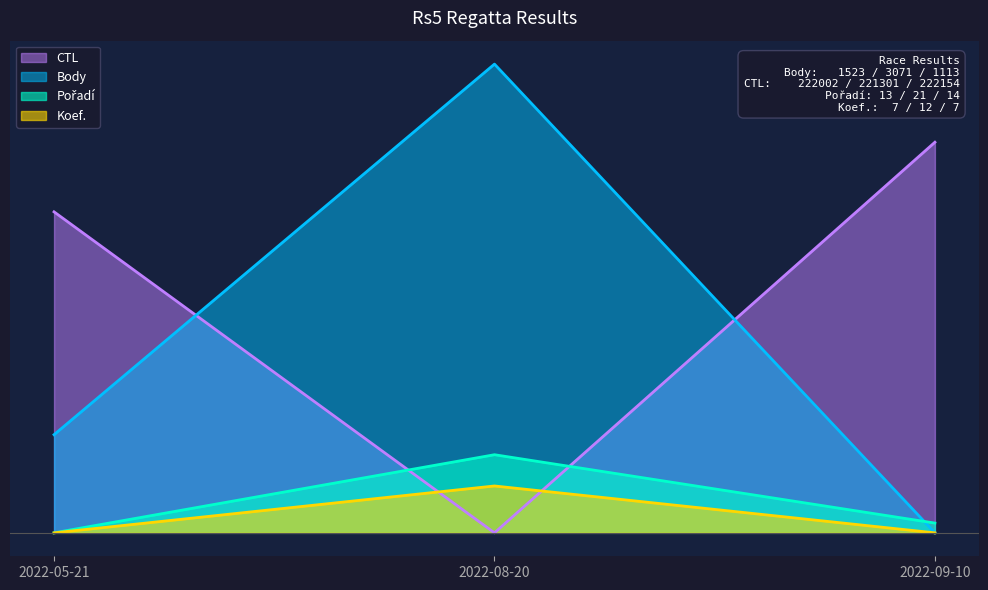

What is the total value across all series at 2022-05-21?

2682.7